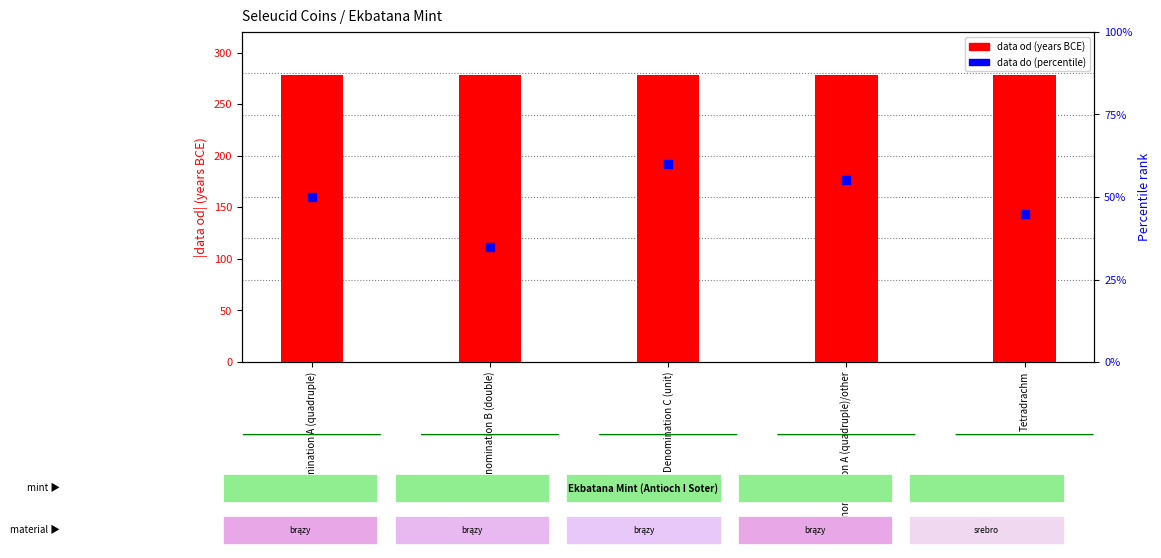

What is the total value across all series at Denomination A (quadruple)/other?

333